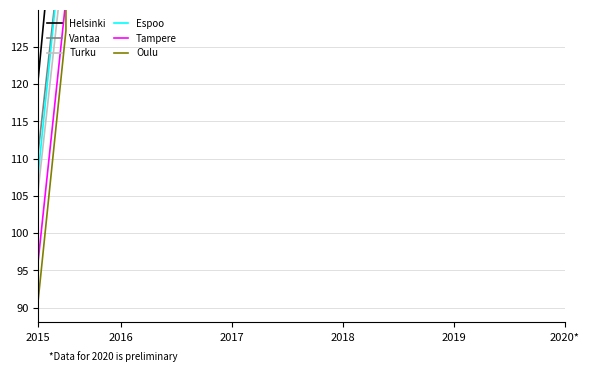

What are all the series names shown in the legend?

Helsinki, Vantaa, Turku, Espoo, Tampere, Oulu